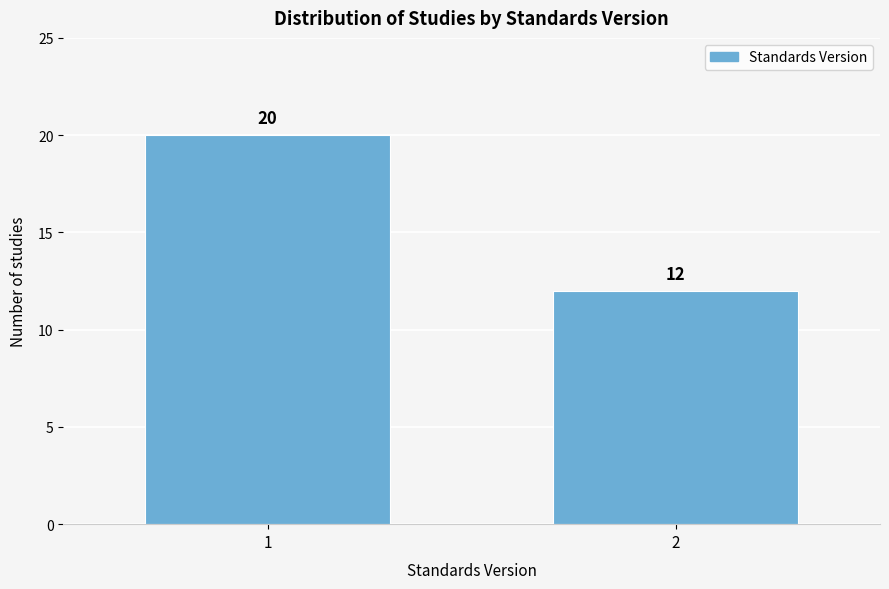

Reading right to left, what are all the values shown in this chart?

12	20